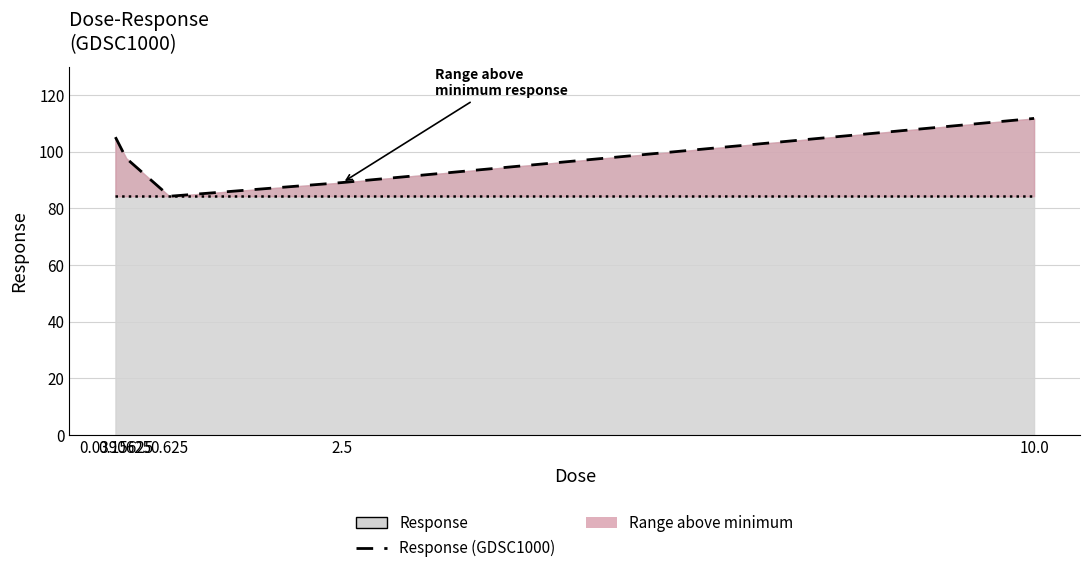

What is the change in value from 0.15625 to 2.5?

-8.6